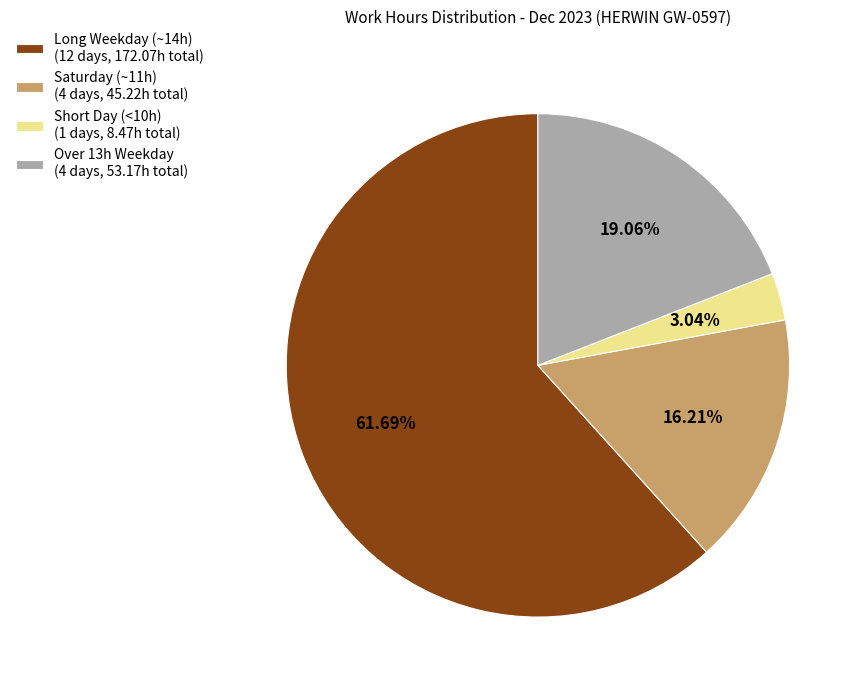

Is there any slice that represents more than half of the pie?

Yes